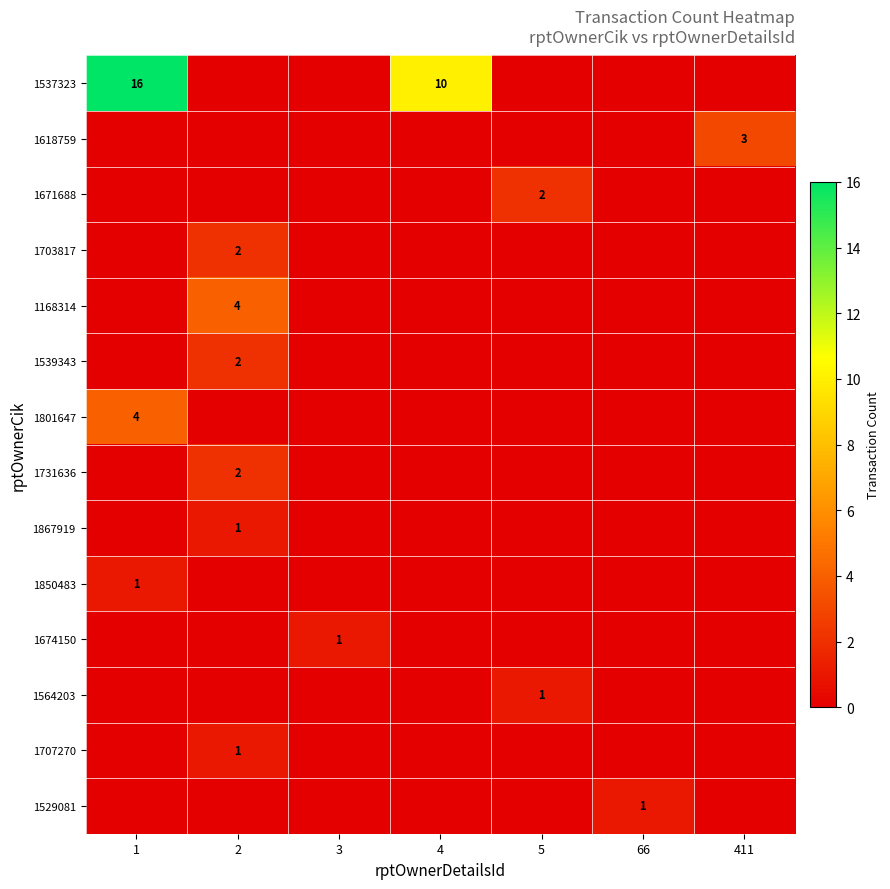

True or false: 1168314 has a value of 3 at 2.

False